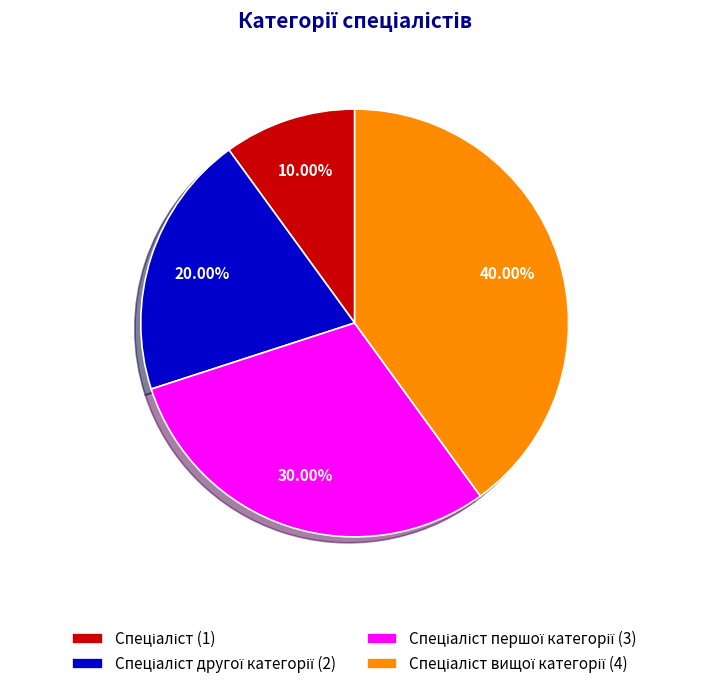

Is there a majority slice in this chart?

No